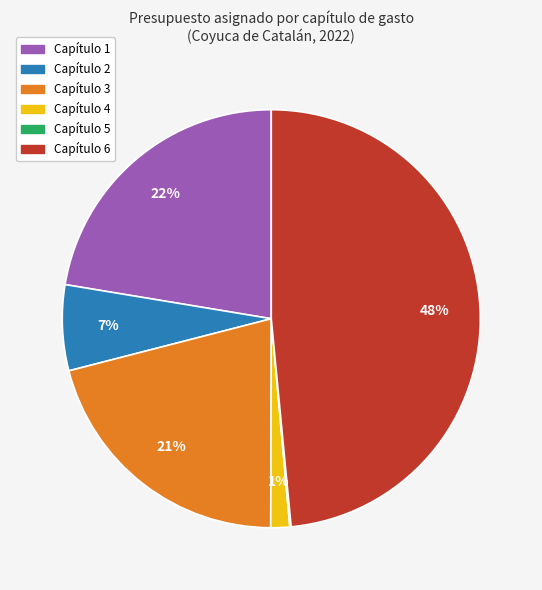

Does Capítulo 6 account for over 50% of the chart?

No